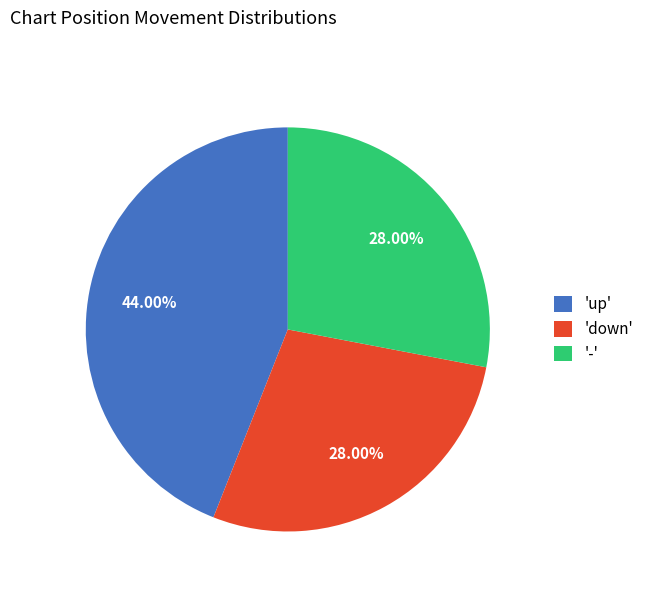

Count the number of slices in the pie.

3